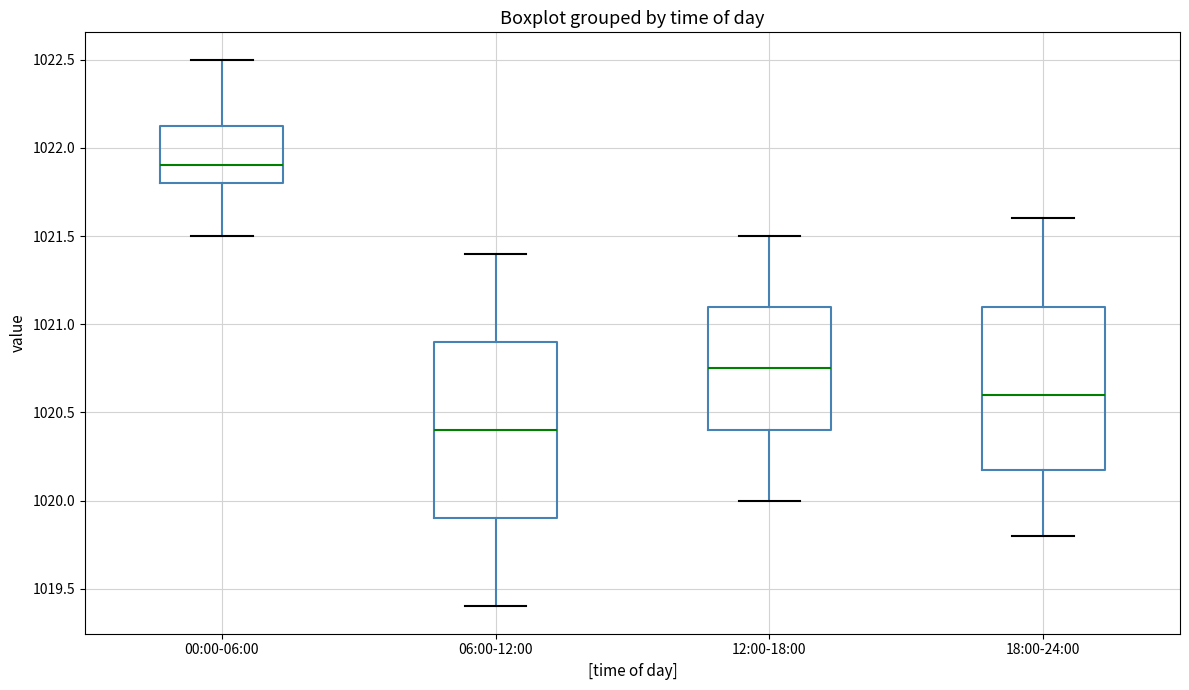

Reading left to right, read every box against the y-axis: the position of its median line, the range the box covers, and the ends of its whiskers. The values are not printed on the chart, so give them approximately, as read against the axis.

00:00-06:00: median 1021.90, box 1021.80 to 1022.15, whiskers 1021.50 to 1022.50
06:00-12:00: median 1020.40, box 1019.90 to 1020.90, whiskers 1019.40 to 1021.40
12:00-18:00: median 1020.75, box 1020.40 to 1021.10, whiskers 1020.00 to 1021.50
18:00-24:00: median 1020.60, box 1020.20 to 1021.10, whiskers 1019.80 to 1021.60